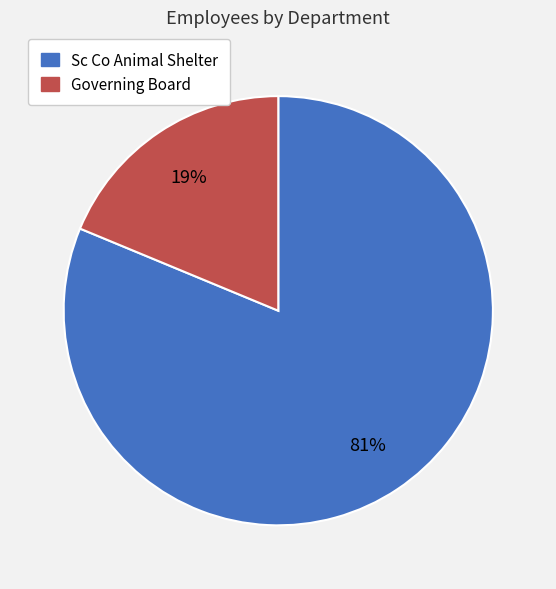

Is the sum of Sc Co Animal Shelter and Governing Board greater than half?

Yes